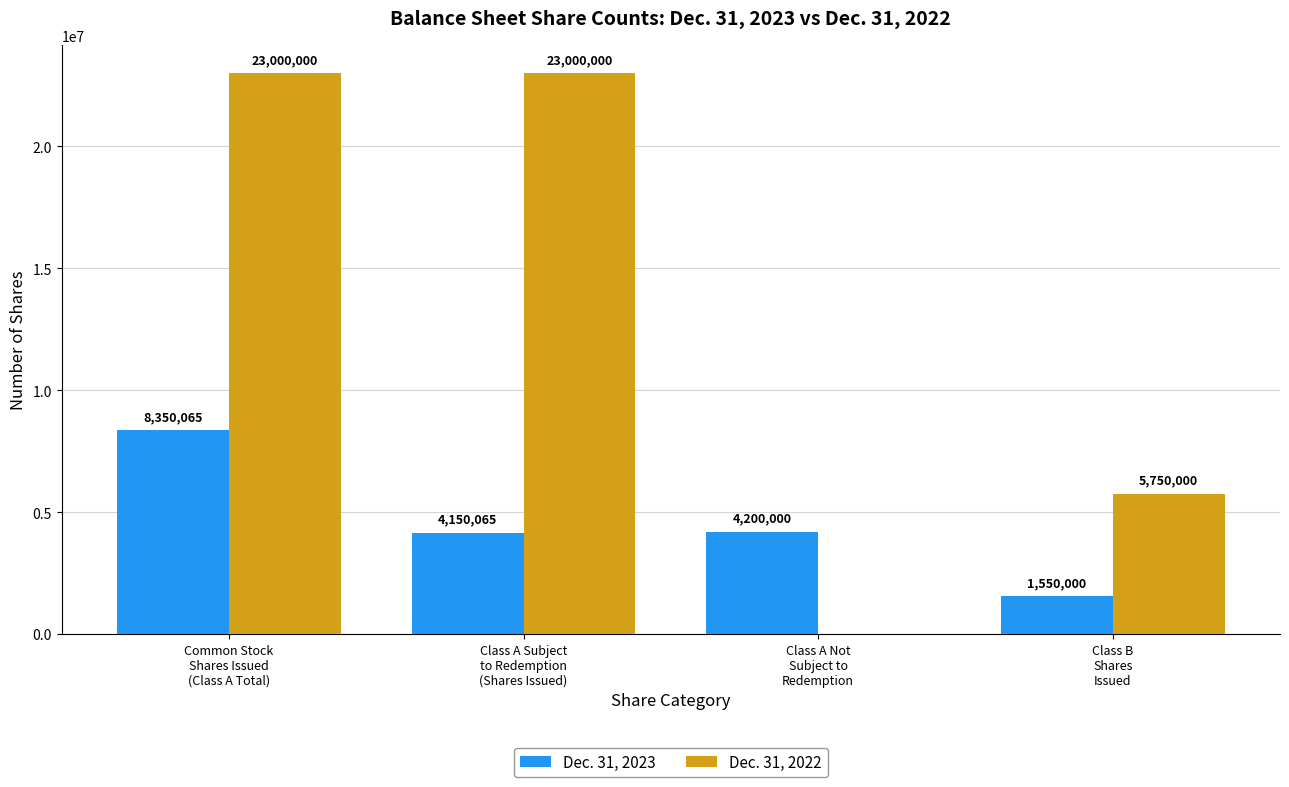

What is the sum of the Dec. 31, 2023 values at Class A Not
Subject to
Redemption and Class B
Shares
Issued?

5750000